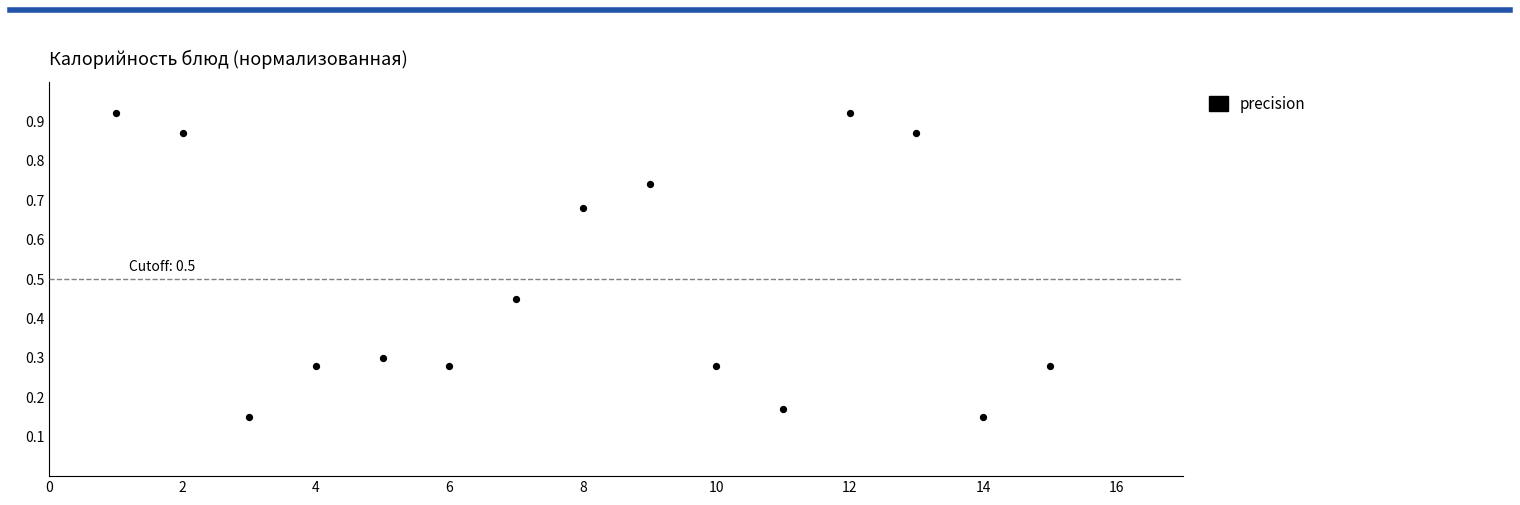

What is the range of X values (max minus min)?

14.0